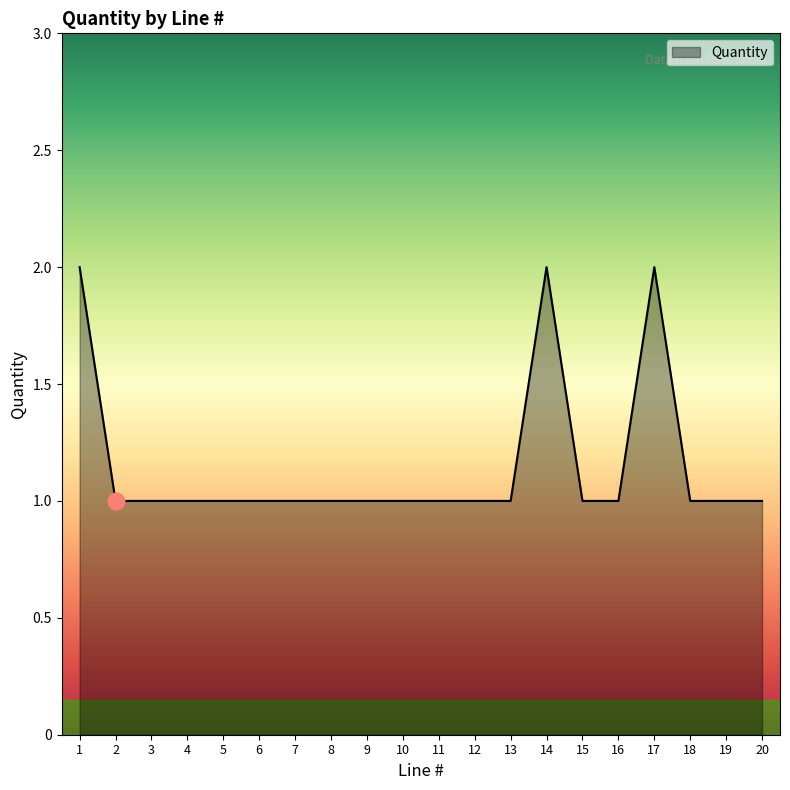

Approximately how many times larger is the value at 20 compared to 3?

1.0